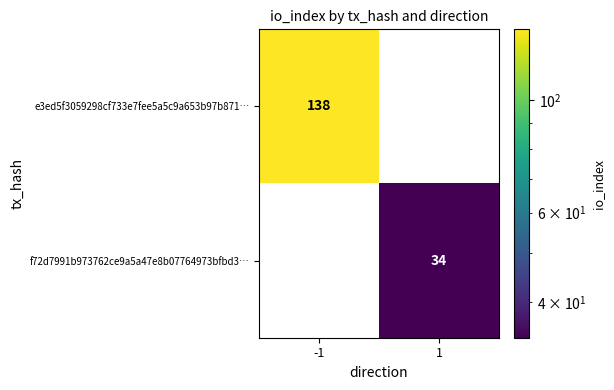

How many categories are shown in the chart?

2